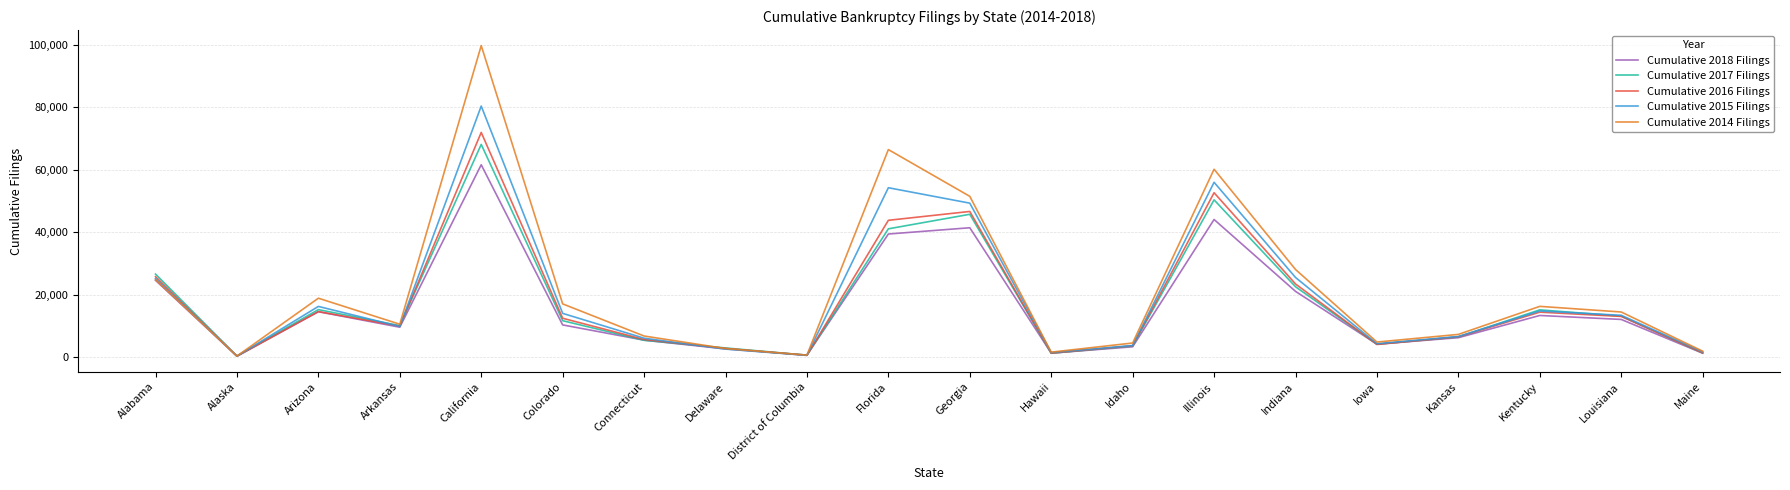

What is the greatest value displayed?

99724